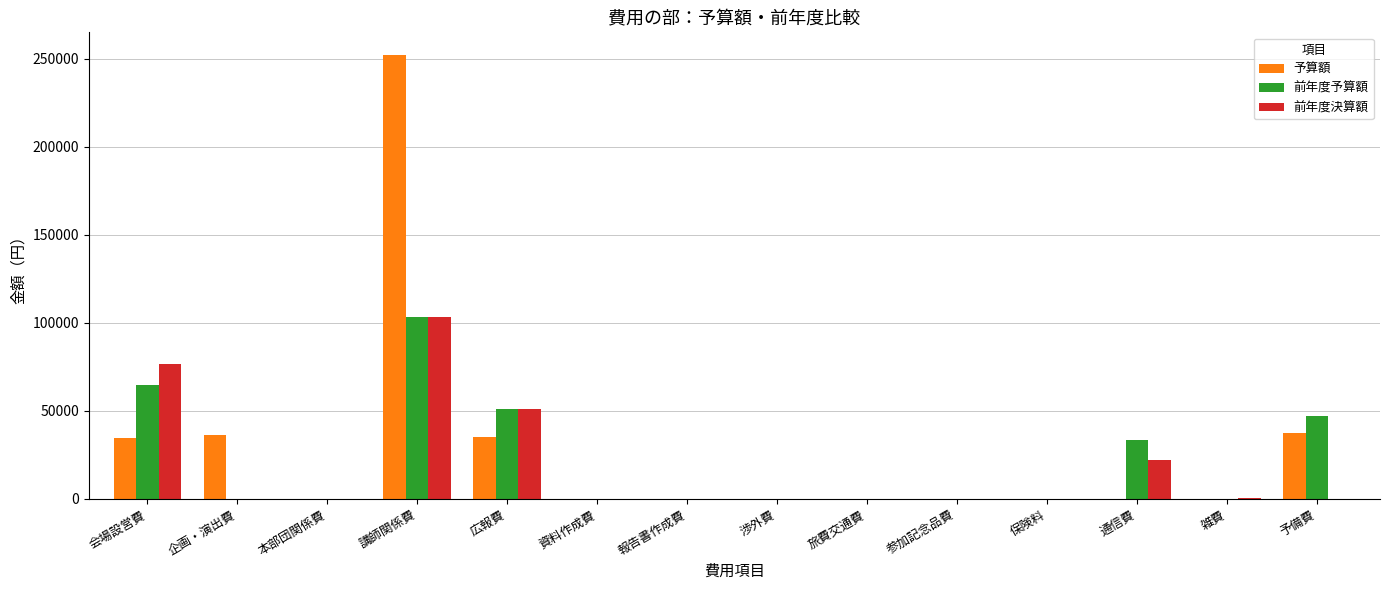

How many groups of bars are there?

14